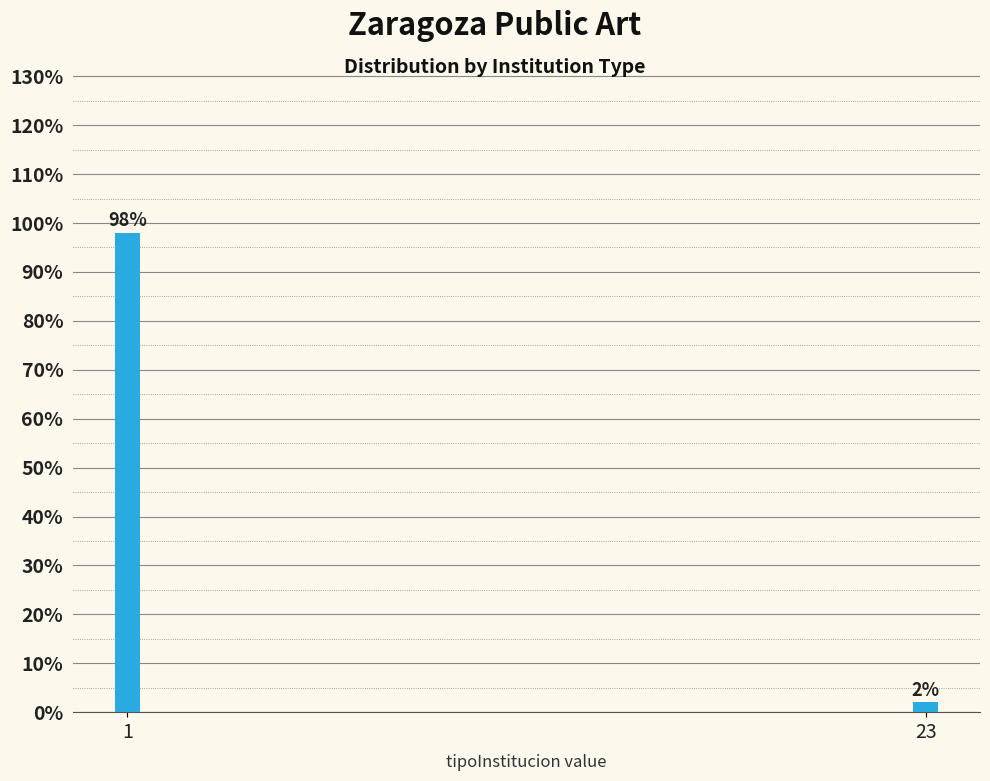

Reading left to right, list all the values displayed in this chart.

98	2